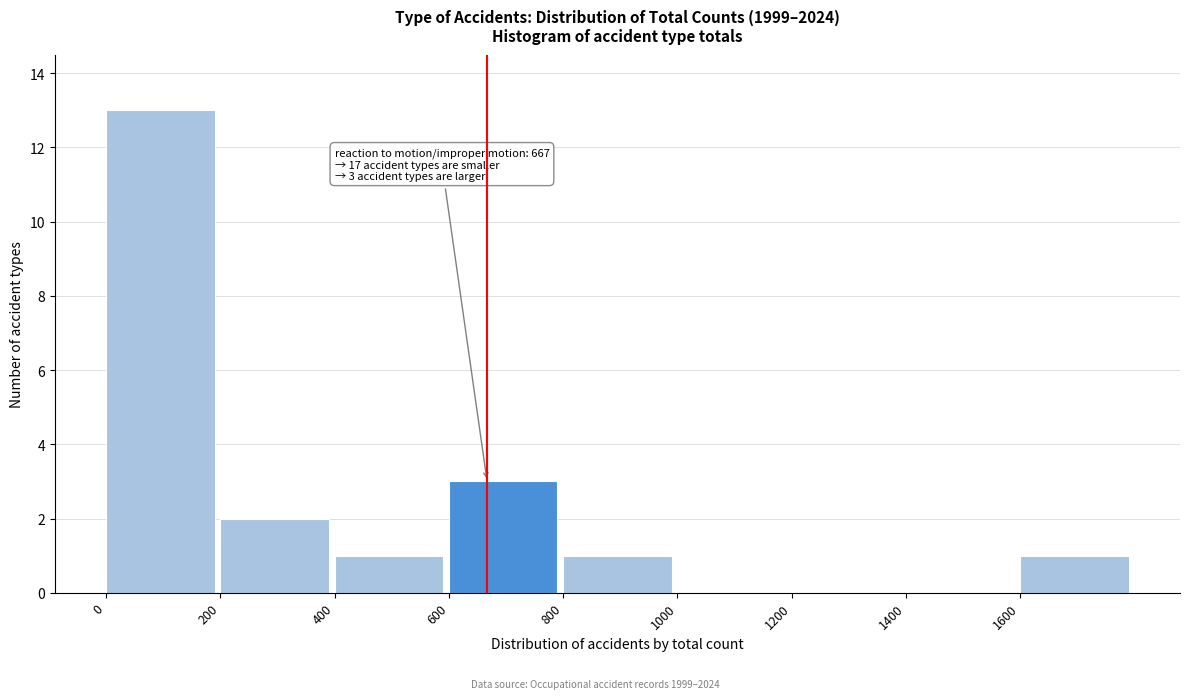

Which range on the x-axis has the tallest bar?

0 to 200